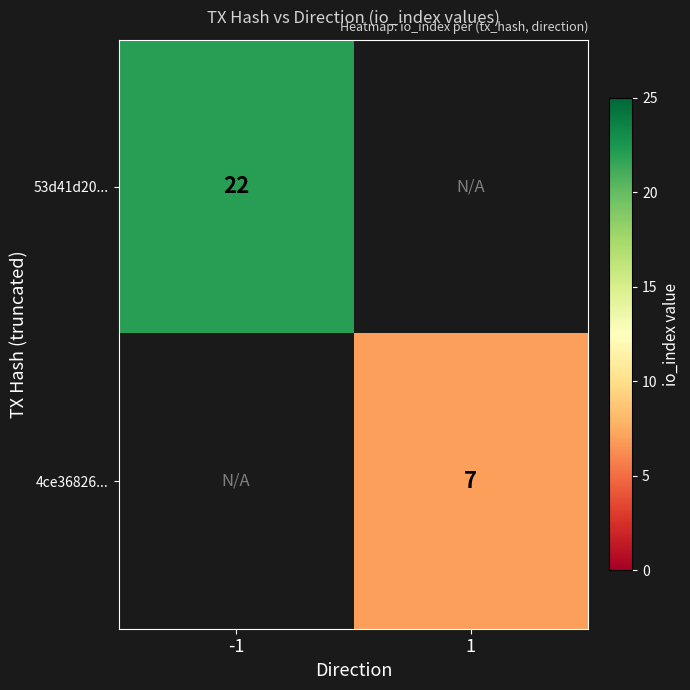

The value of 53d41d20... at -1 is 22. True or false?

True